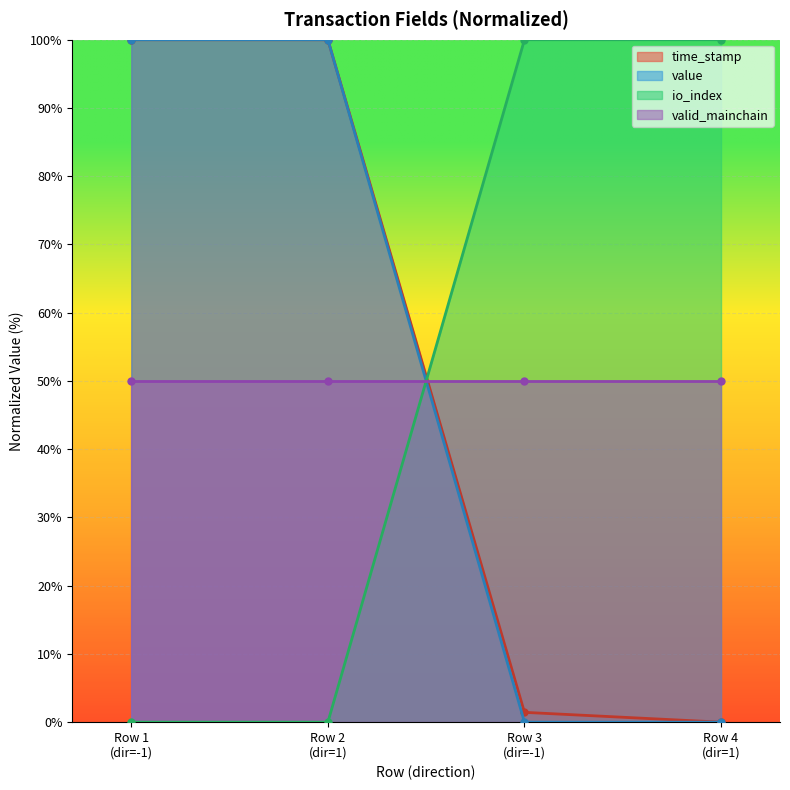

True or false: time_stamp has more than 1 points higher than both neighbors.

False